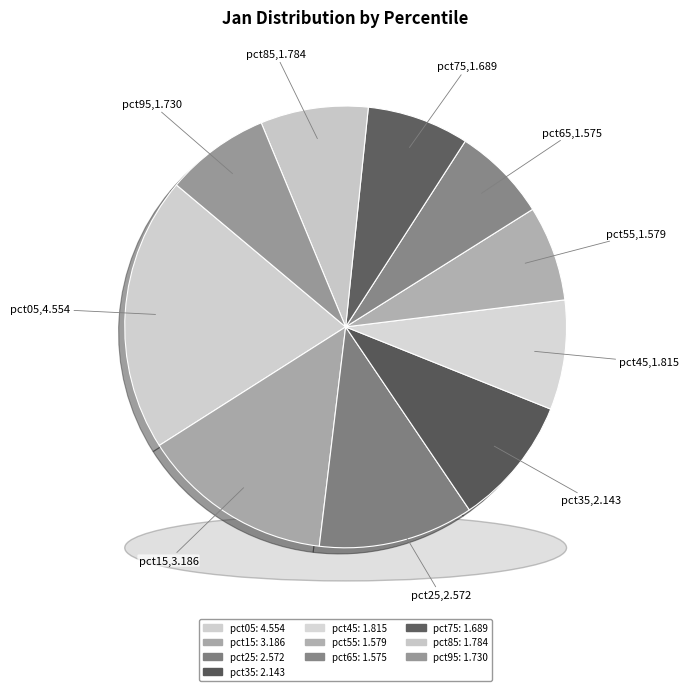

To the nearest percent, what portion does pct55 represent?

7%